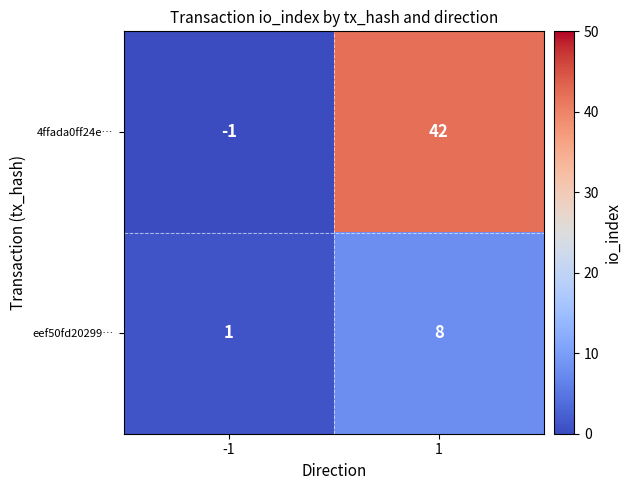

Which series has the largest total across all categories?

4ffada0ff24e…